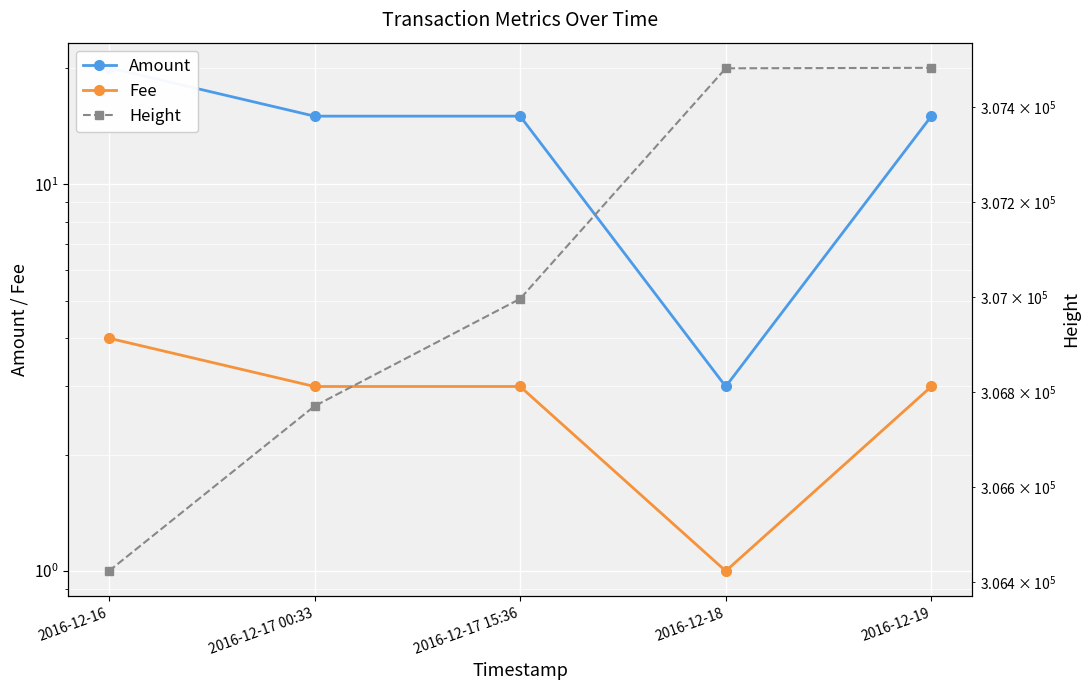

What position from the right is 2016-12-18?

2